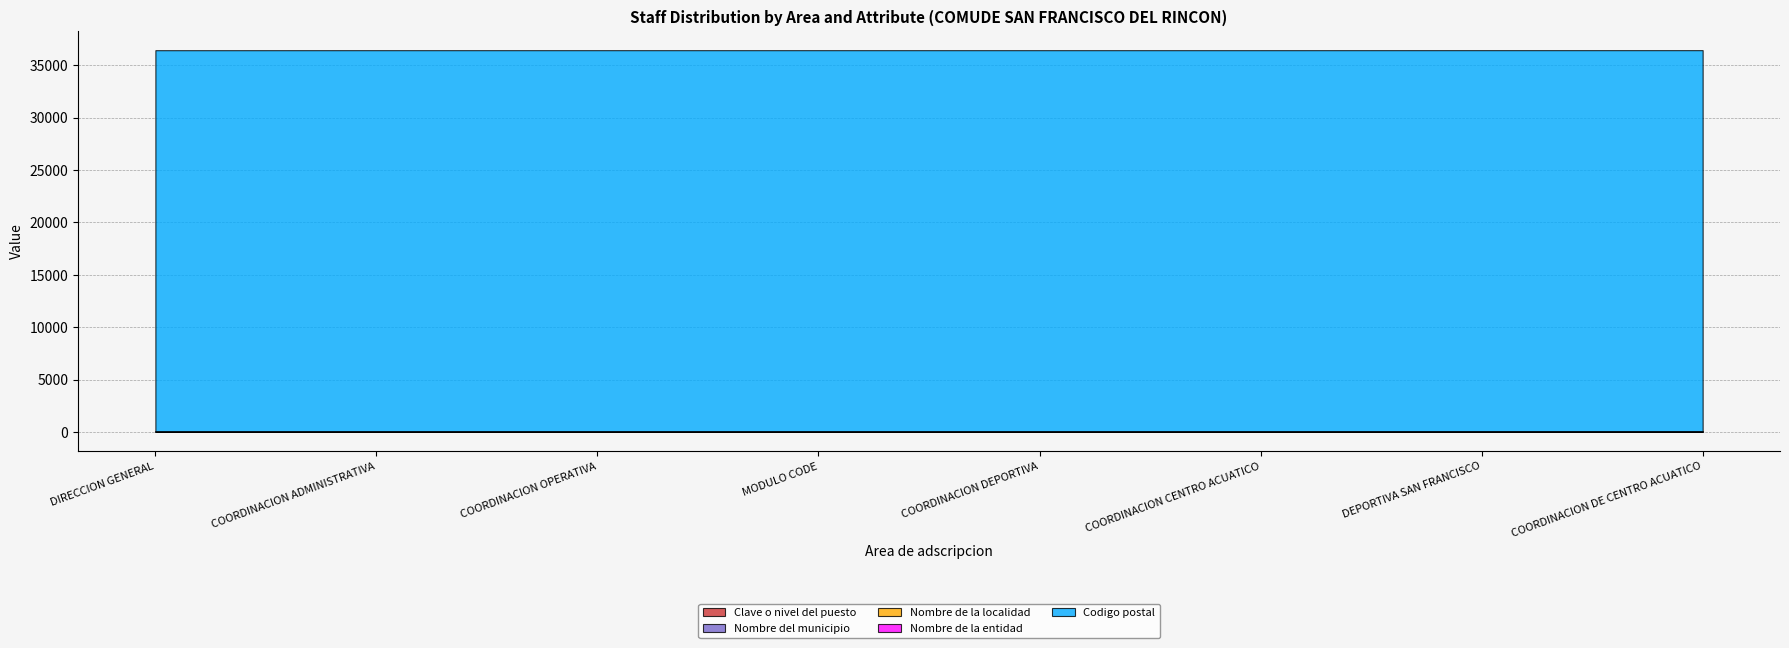

What is the difference between the highest and lowest values at COORDINACION OPERATIVA?

36357